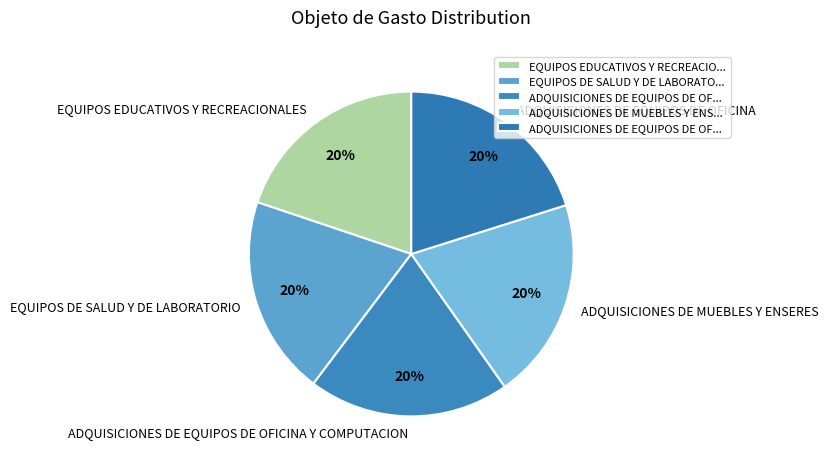

True or false: ADQUISICIONES DE EQUIPOS DE OFICINA Y COMPUTACION accounts for 28% of the total.

False